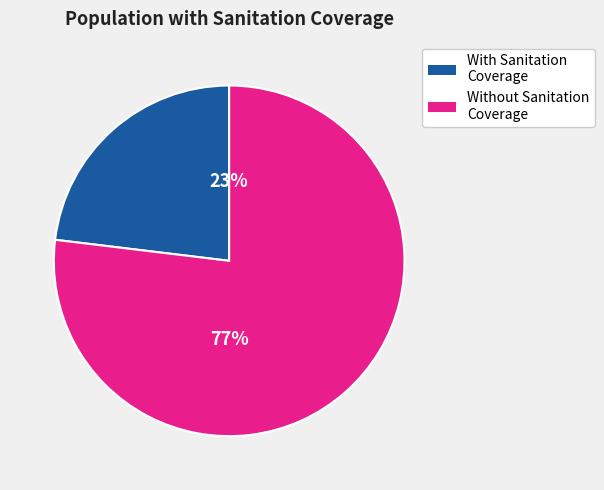

Combined, do With Sanitation Coverage and Without Sanitation Coverage account for over 50%?

Yes